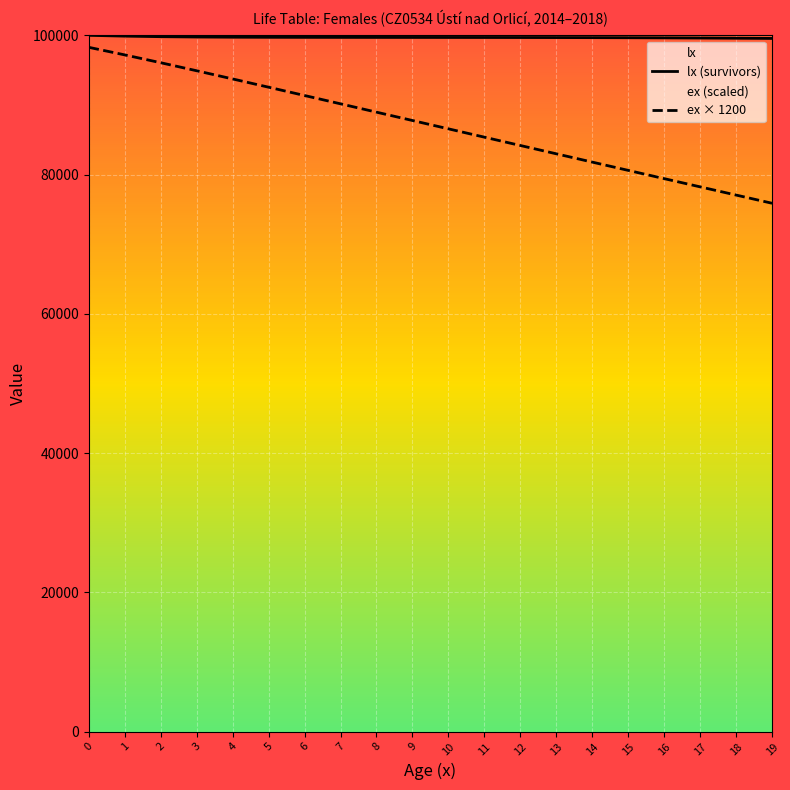

Which series has the largest total across all categories?

lx (survivors)